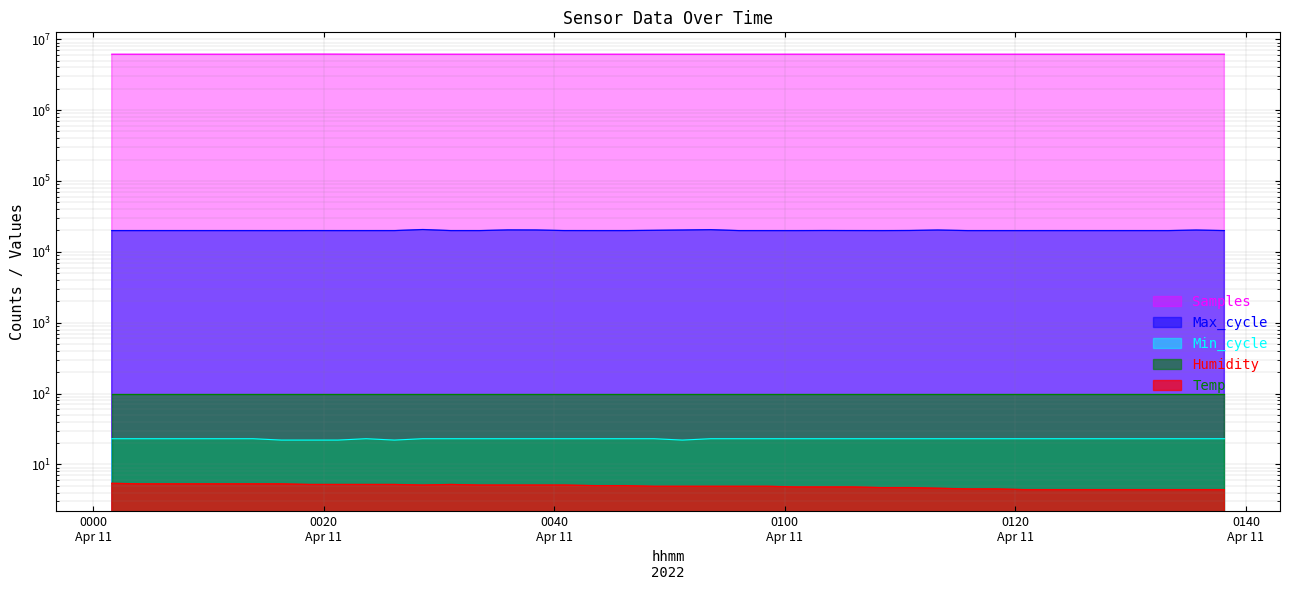

How many values in the Samples series are below 6149365?

20